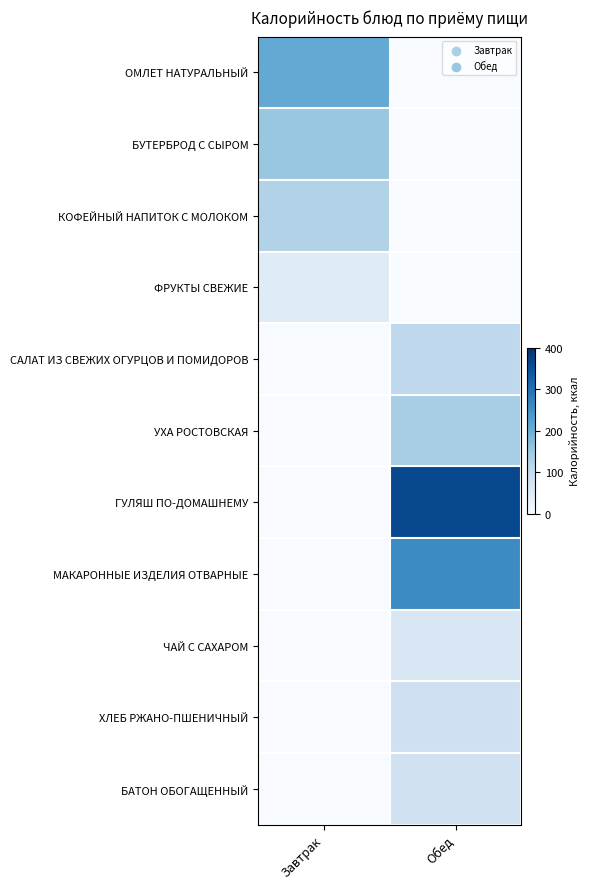

What is the maximum value shown in the chart?

361.6